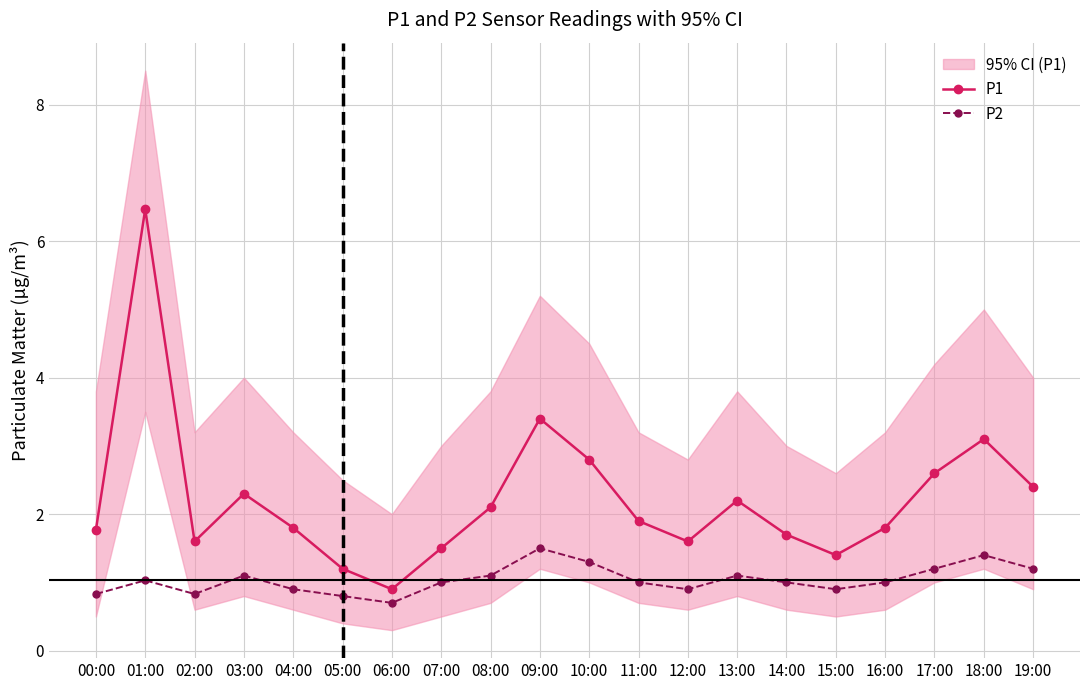

List the series in order of their overall mean, highest first.

P1, P2